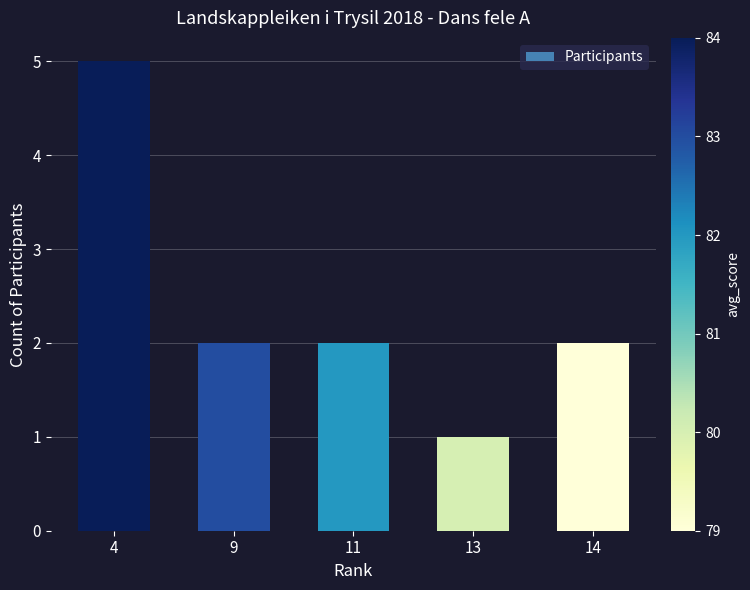

Count the values in the range 2 to 3.

3